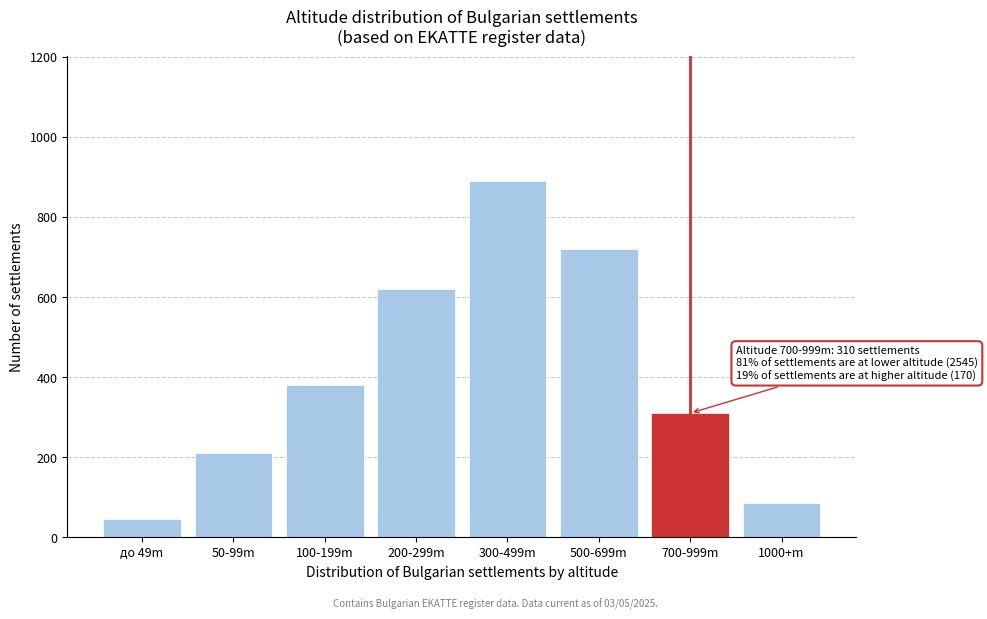

Reading right to left, extract all data points from this chart.

85	310	720	890	620	380	210	45